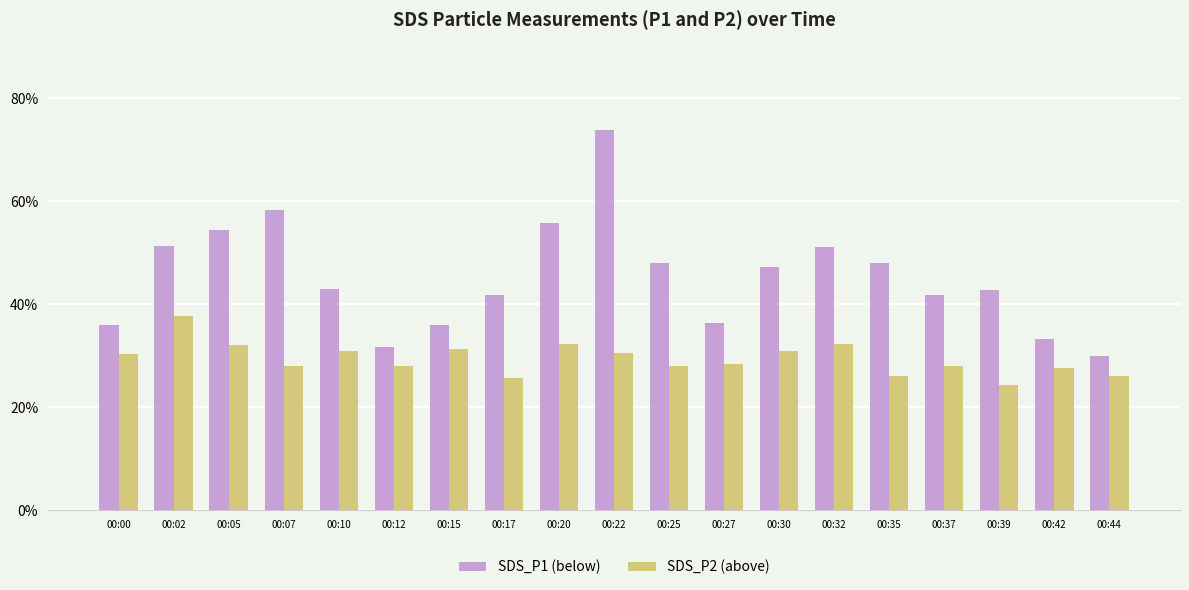

What are all the series names shown in the legend?

SDS_P1 (below), SDS_P2 (above)